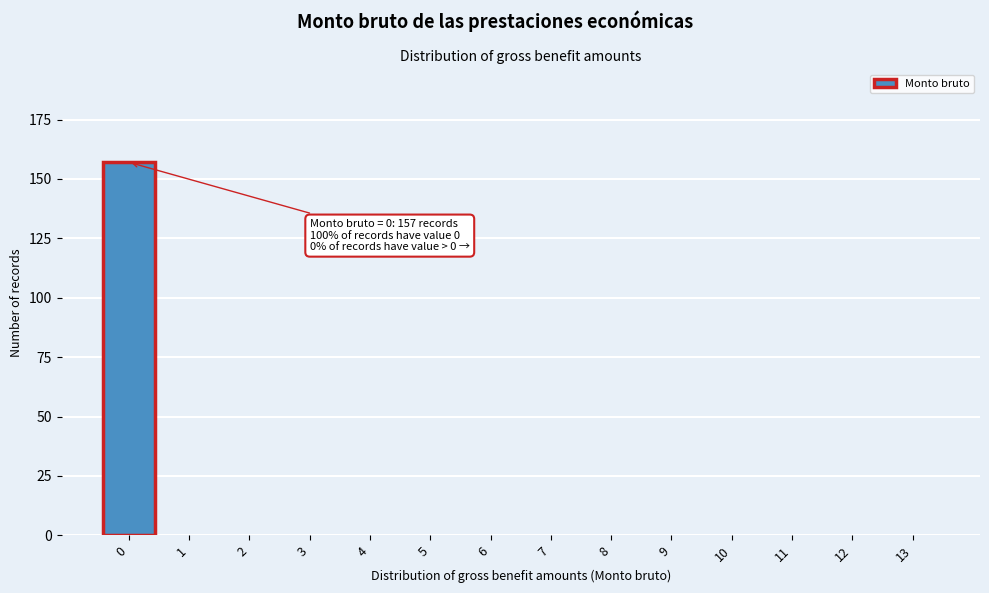

Reading right to left, list all the values displayed in this chart.

13=0	12=0	11=0	10=0	9=0	8=0	7=0	6=0	5=0	4=0	3=0	2=0	1=0	0=157